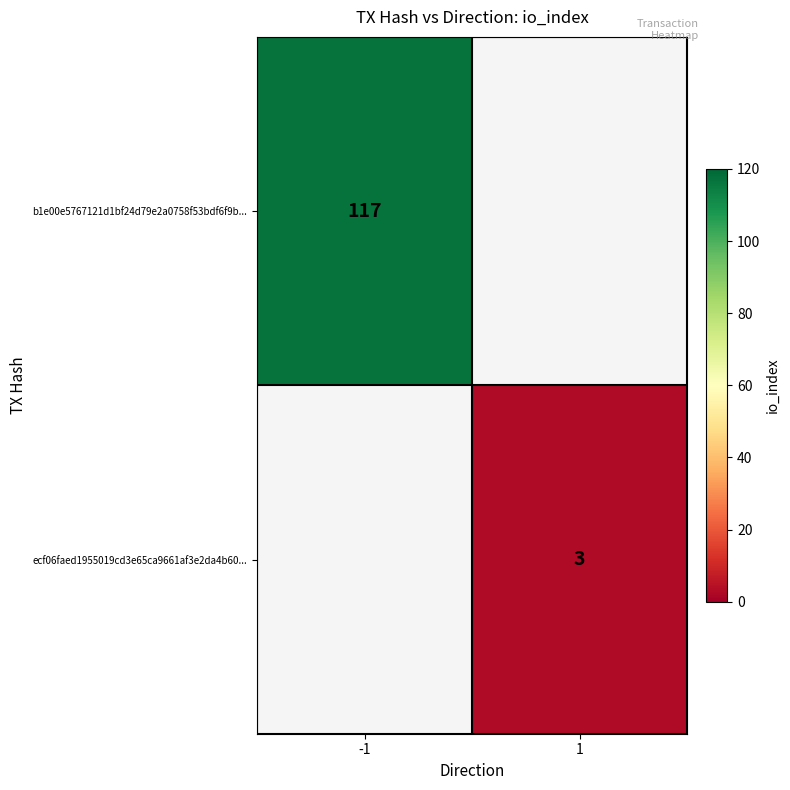

The value of ecf06faed1955019cd3e65ca9661af3e2da4b60... at 1 is 4. True or false?

False